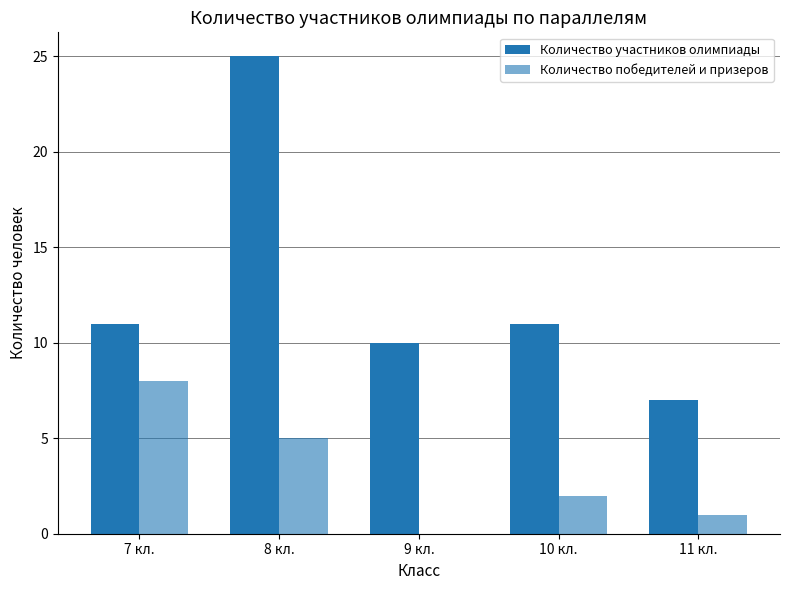

How many data points does each series have?

5